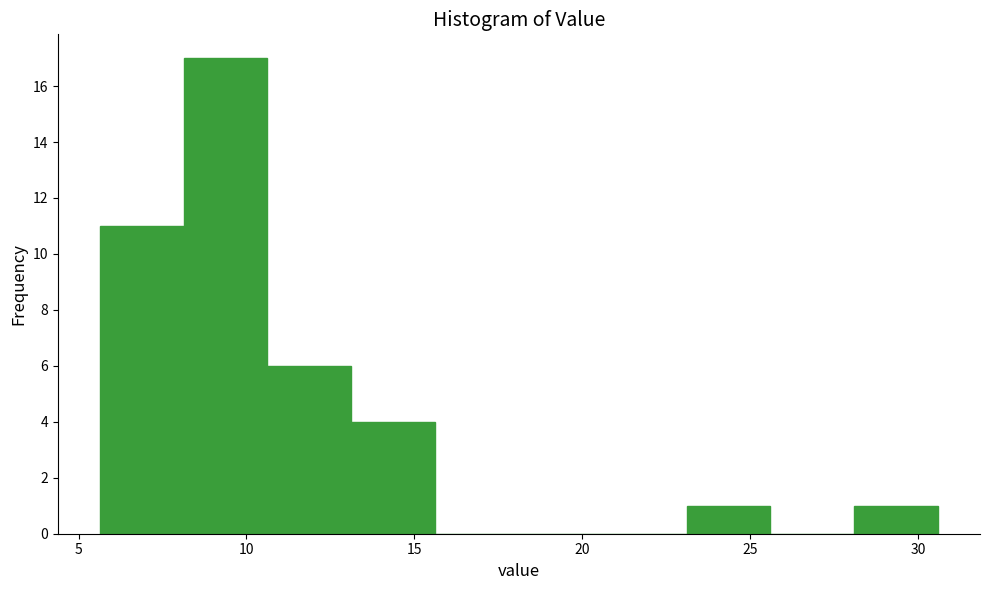

Which range on the x-axis has the tallest bar?

8.0 to 10.5